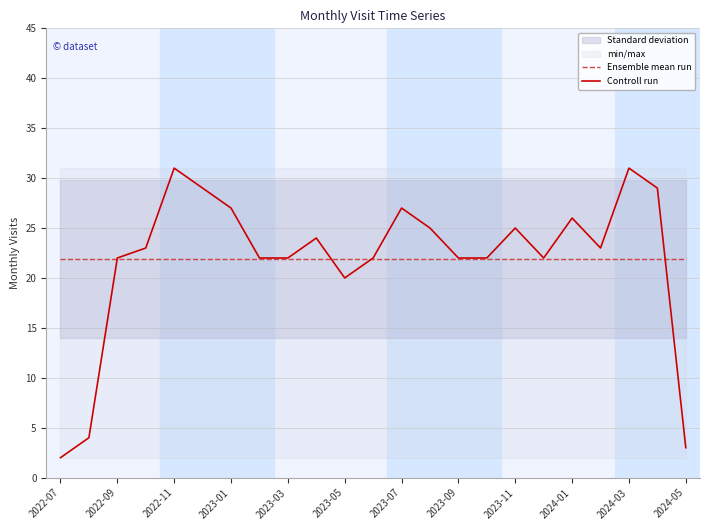

What is the minimum value for Ensemble mean run?

21.9